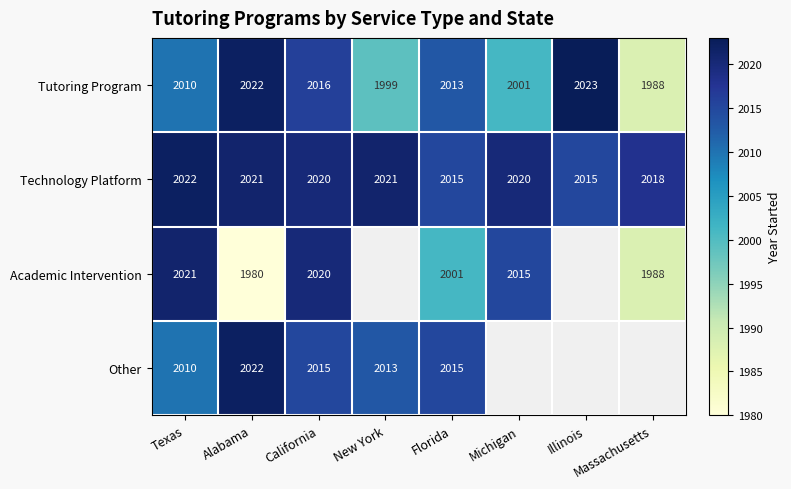

Rank the categories by Tutoring Program value from highest to lowest.

Illinois, Alabama, California, Florida, Texas, Michigan, New York, Massachusetts